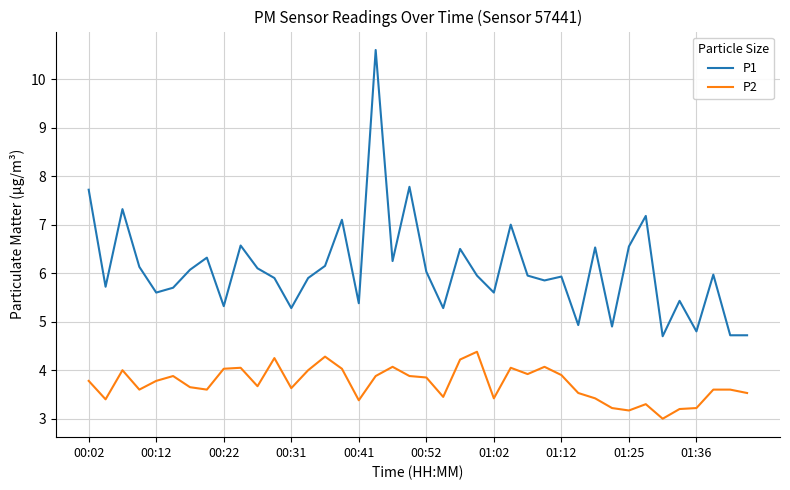

Rank the series by their maximum value, from highest to lowest.

P1, P2